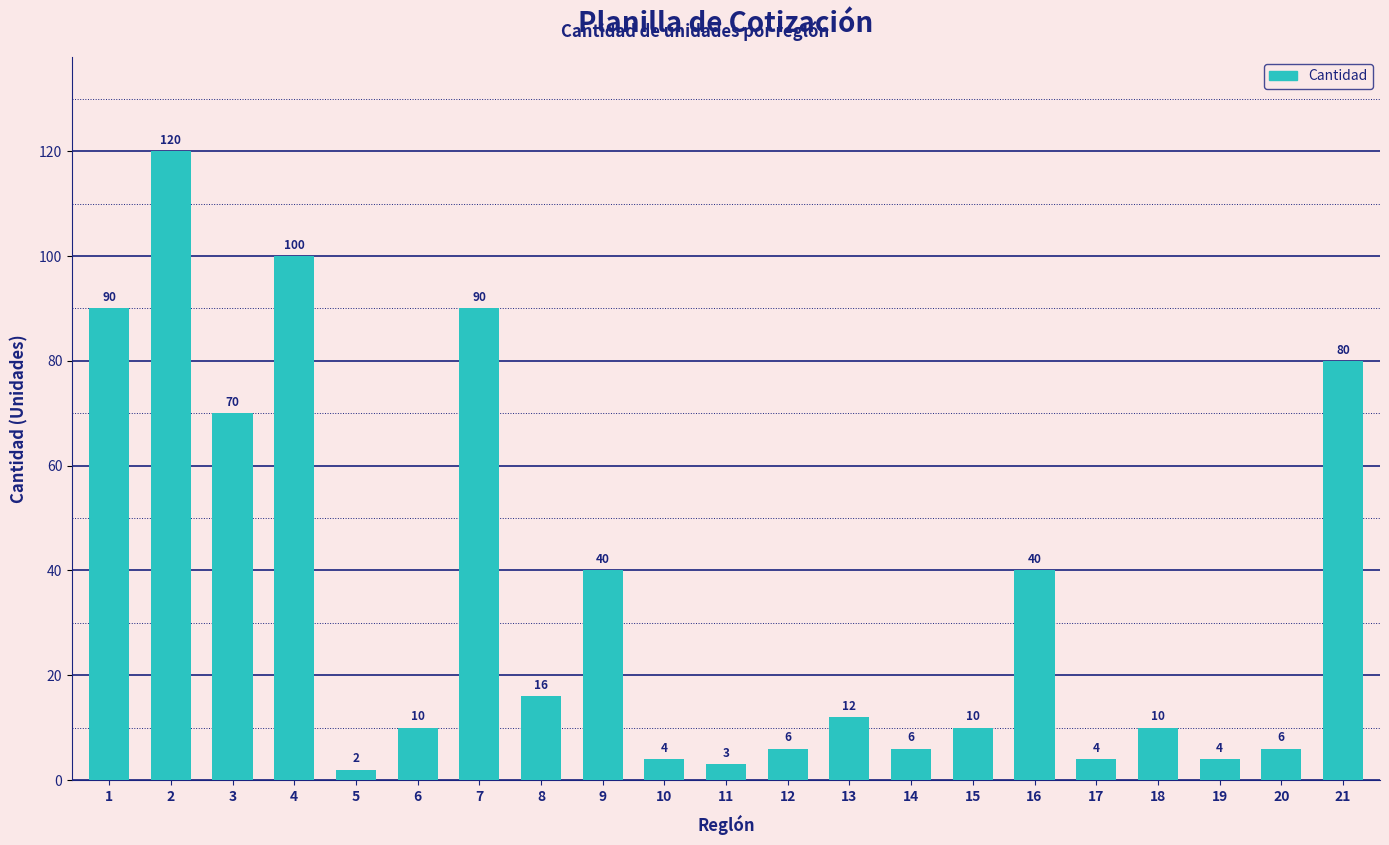

The chart shows a value of 120 at 2. True or false?

True